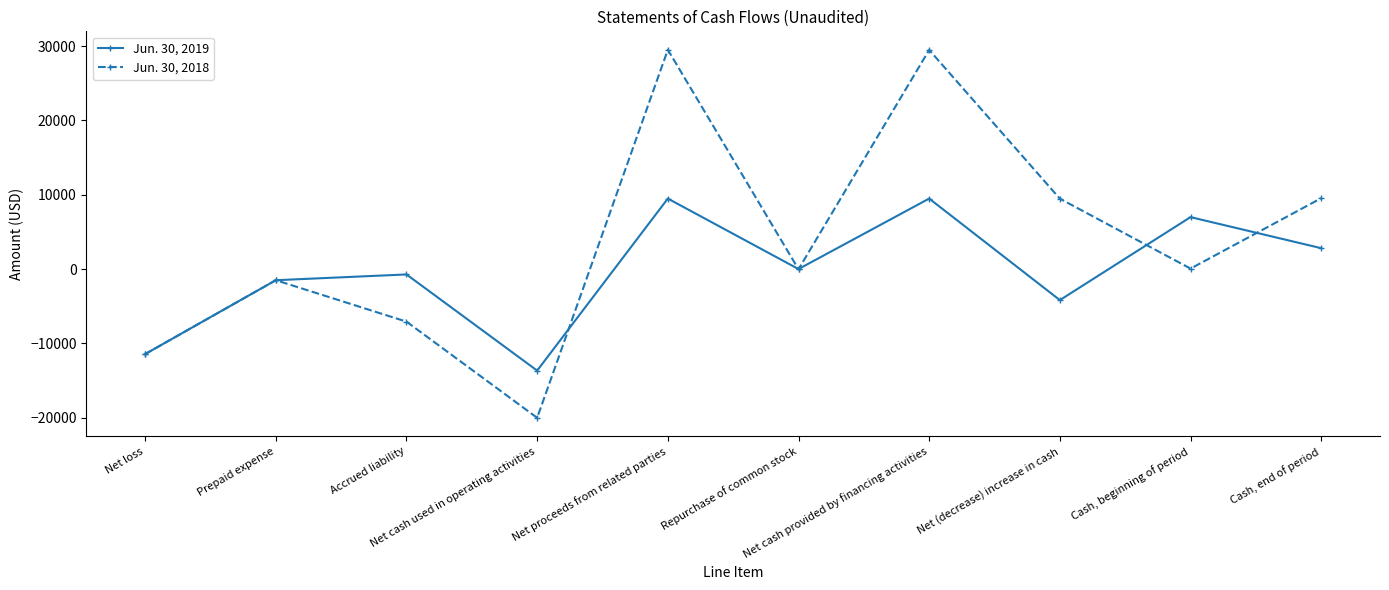

What is the sum of all Jun. 30, 2018 values?

38012